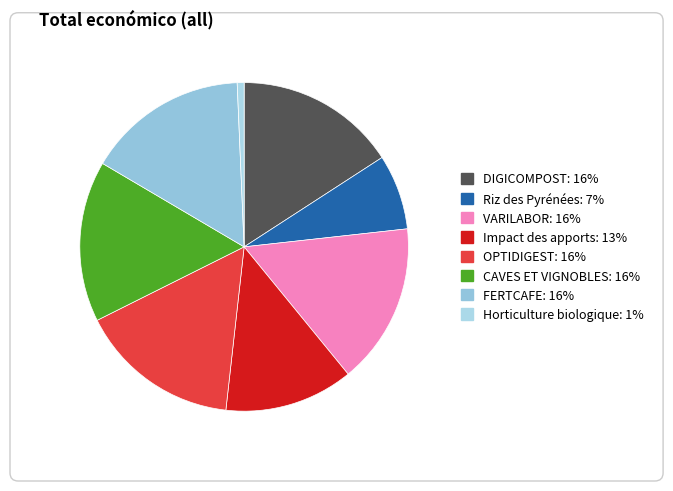

To the nearest percent, what portion does Impact des apports represent?

13%